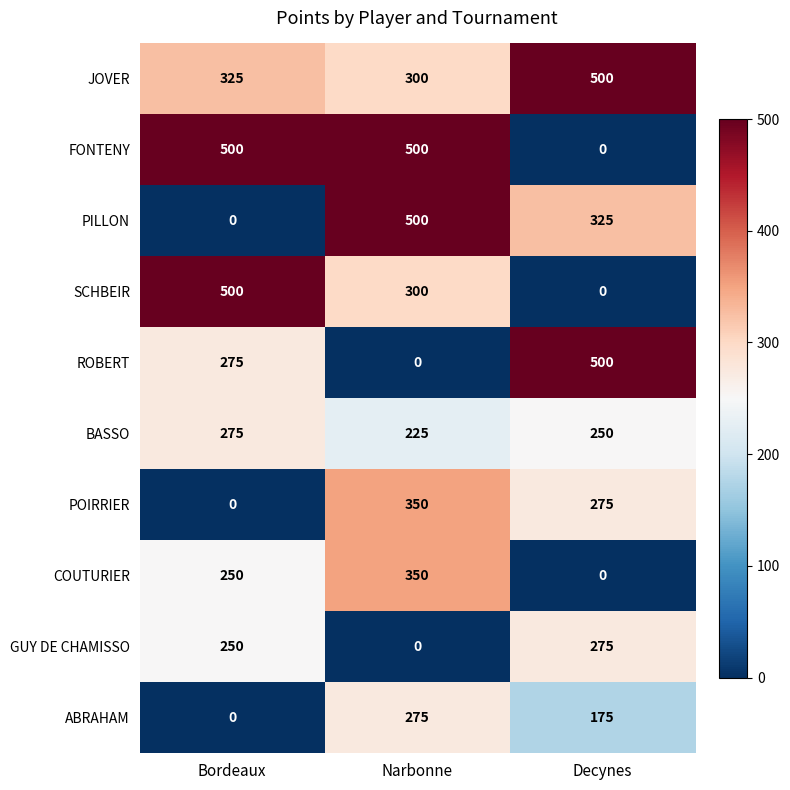

Which category has the highest value in the GUY DE CHAMISSO series?

Decynes